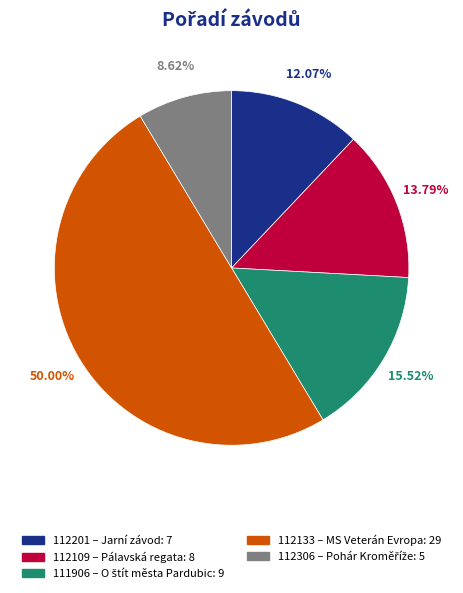

To the nearest percent, what is the difference between the largest and smallest slice percentages?

41%